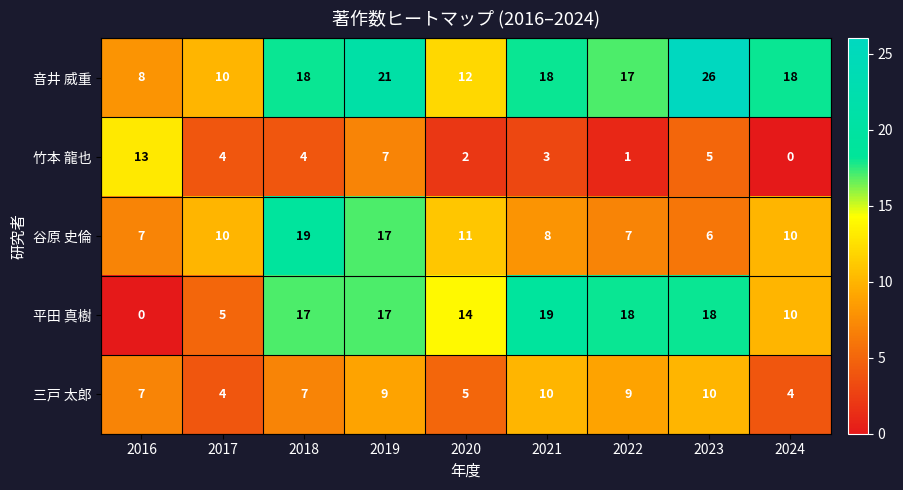

Which series has the largest total across all categories?

音井 威重